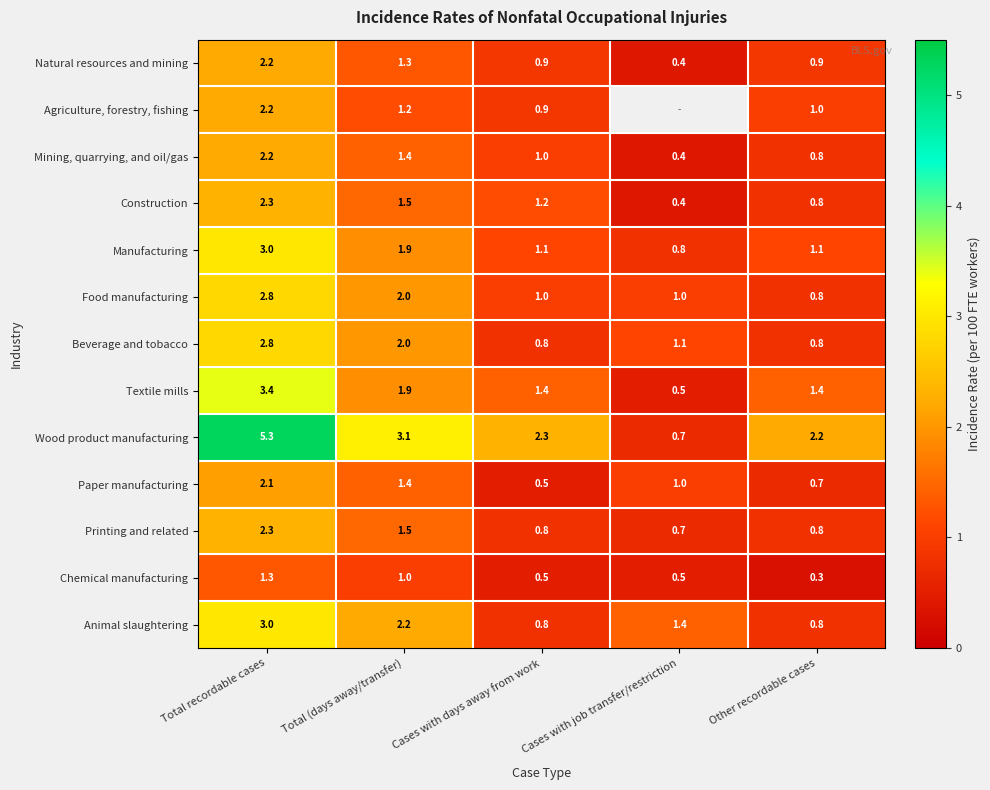

Between Total (days away/transfer) and Other recordable cases, which series saw the biggest shift?

Animal slaughtering